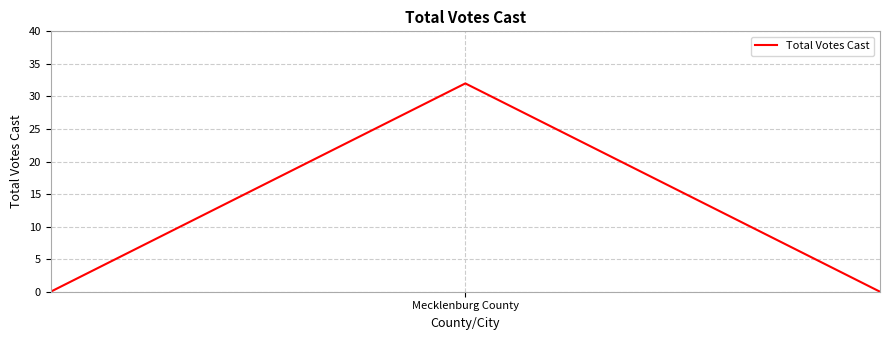

What is the maximum value shown in the chart?

32